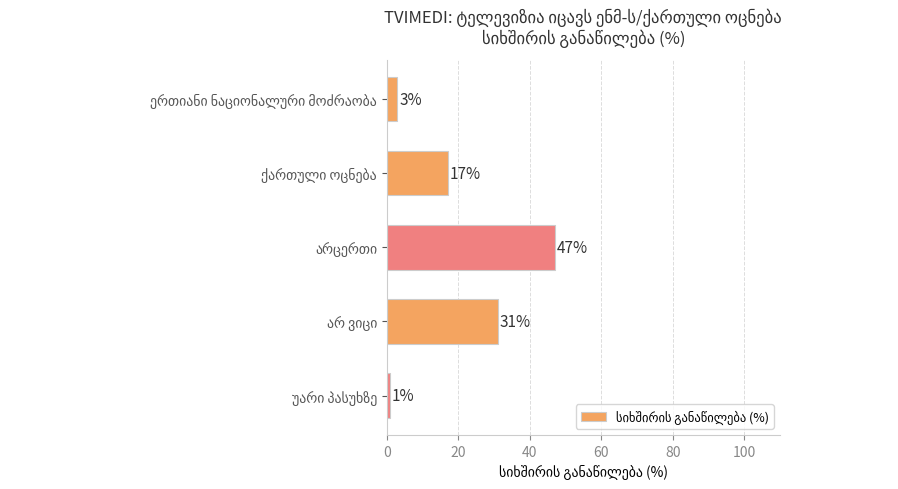

Does the chart contain stacked bars?

No